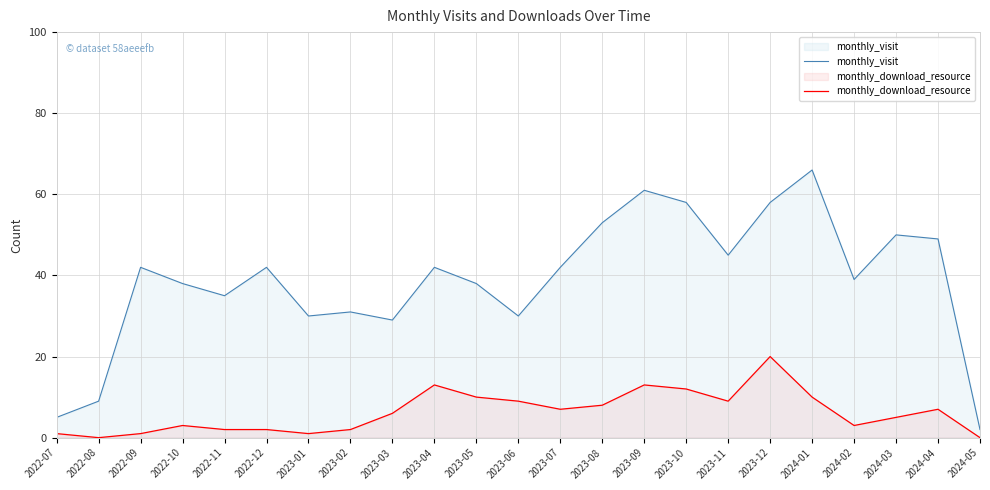

Rank the series by their maximum value, from highest to lowest.

monthly_visit, monthly_download_resource